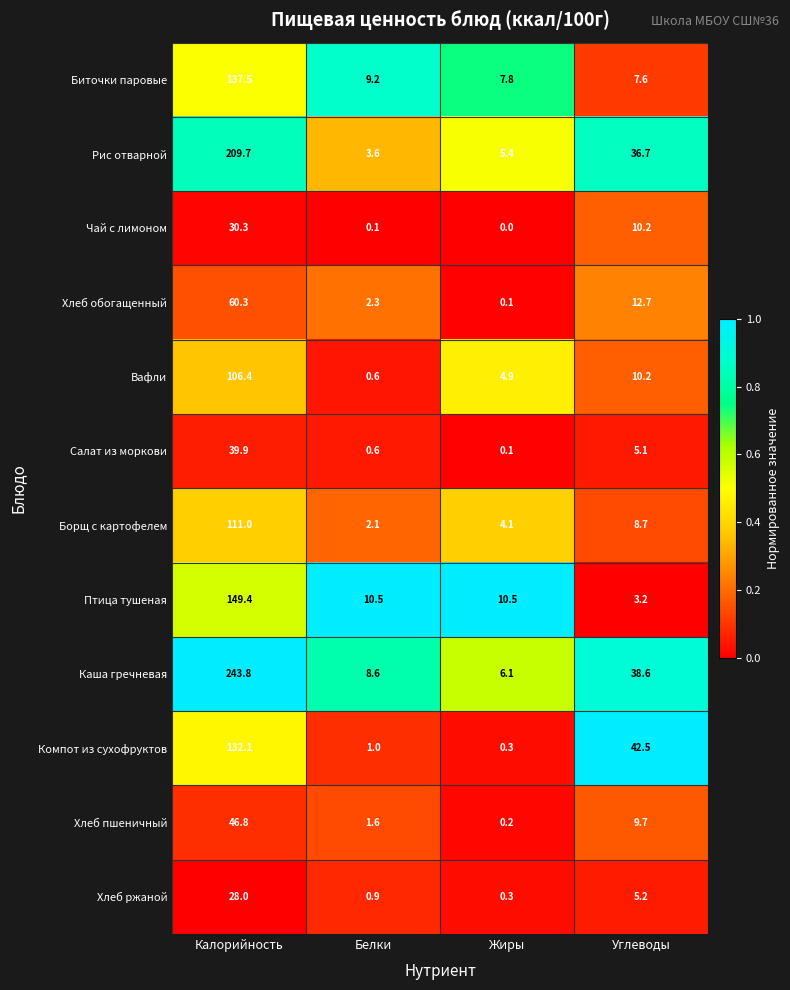

Rank the series by their maximum value, from lowest to highest.

Хлеб ржаной, Чай с лимоном, Салат из моркови, Хлеб пшеничный, Хлеб обогащенный, Вафли, Борщ с картофелем, Компот из сухофруктов, Биточки паровые, Птица тушеная, Рис отварной, Каша гречневая